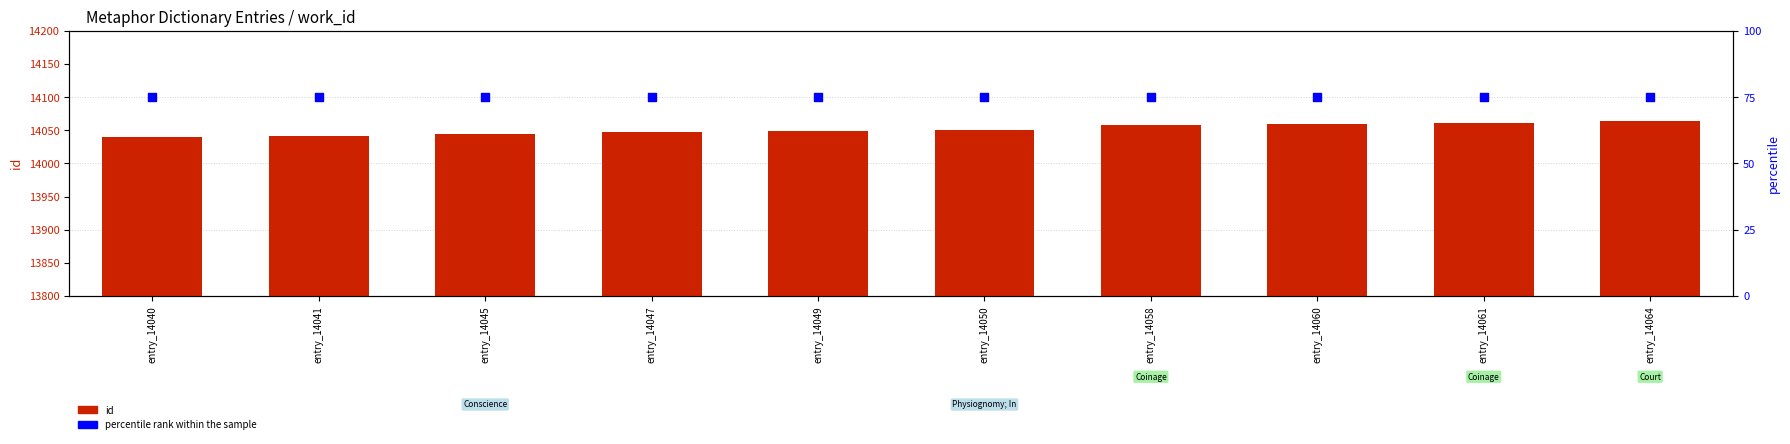

Is the value of id at entry_14040 greater than the value of percentile rank within the sample at entry_14041?

Yes